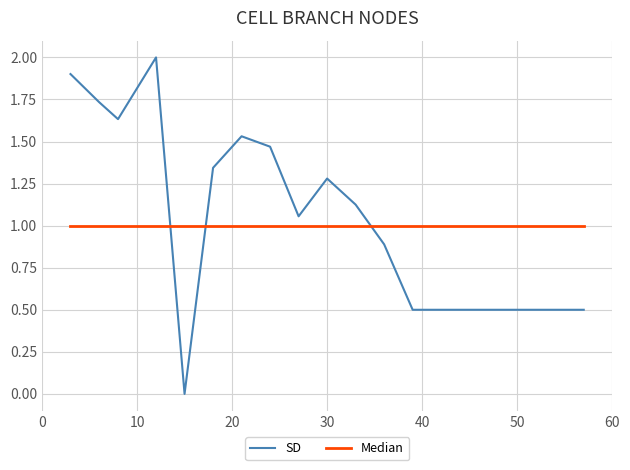

Which series has the largest range (max minus min)?

SD